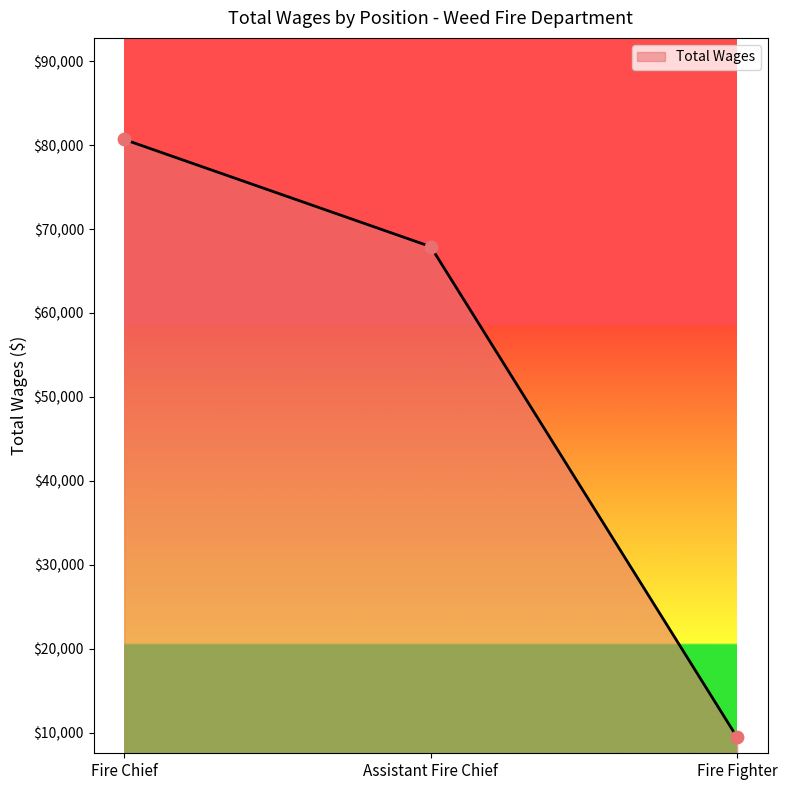

Approximately how many times larger is the value at Fire Chief compared to Fire Fighter?

8.5